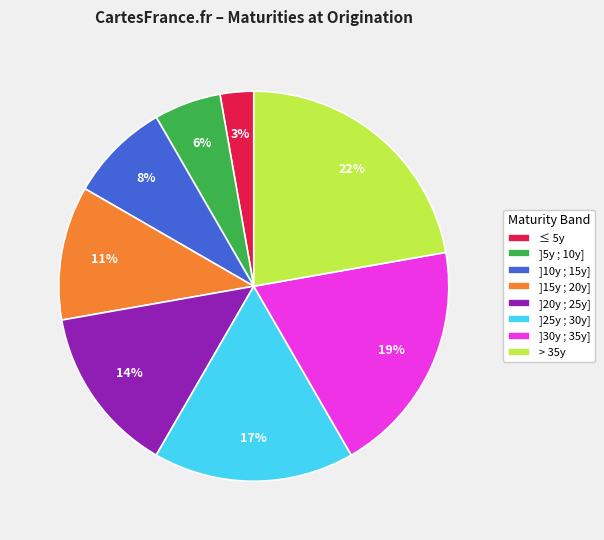

To the nearest percent, what percentage of the pie is > 35y?

22%